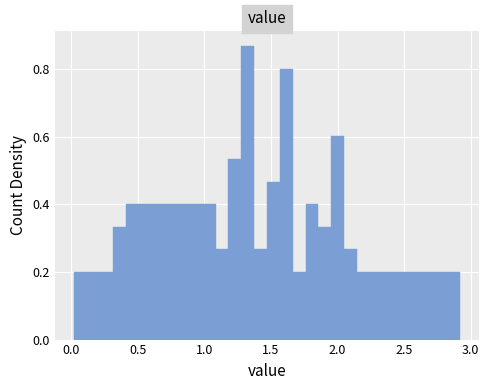

Around what value on the x-axis is the tallest bar? Give the approximate position of its centre, as read against the axis.

1.35